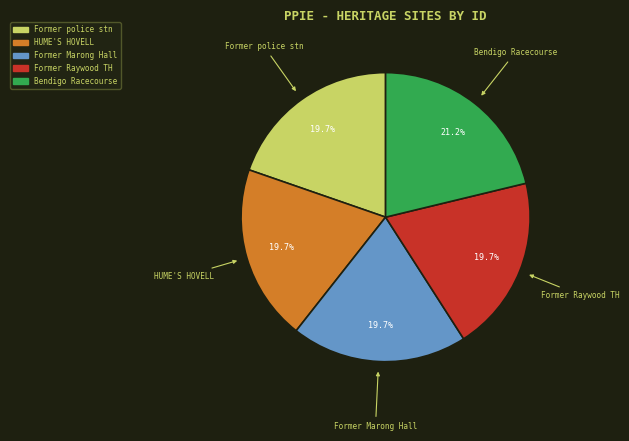

Is there any slice that represents more than half of the pie?

No